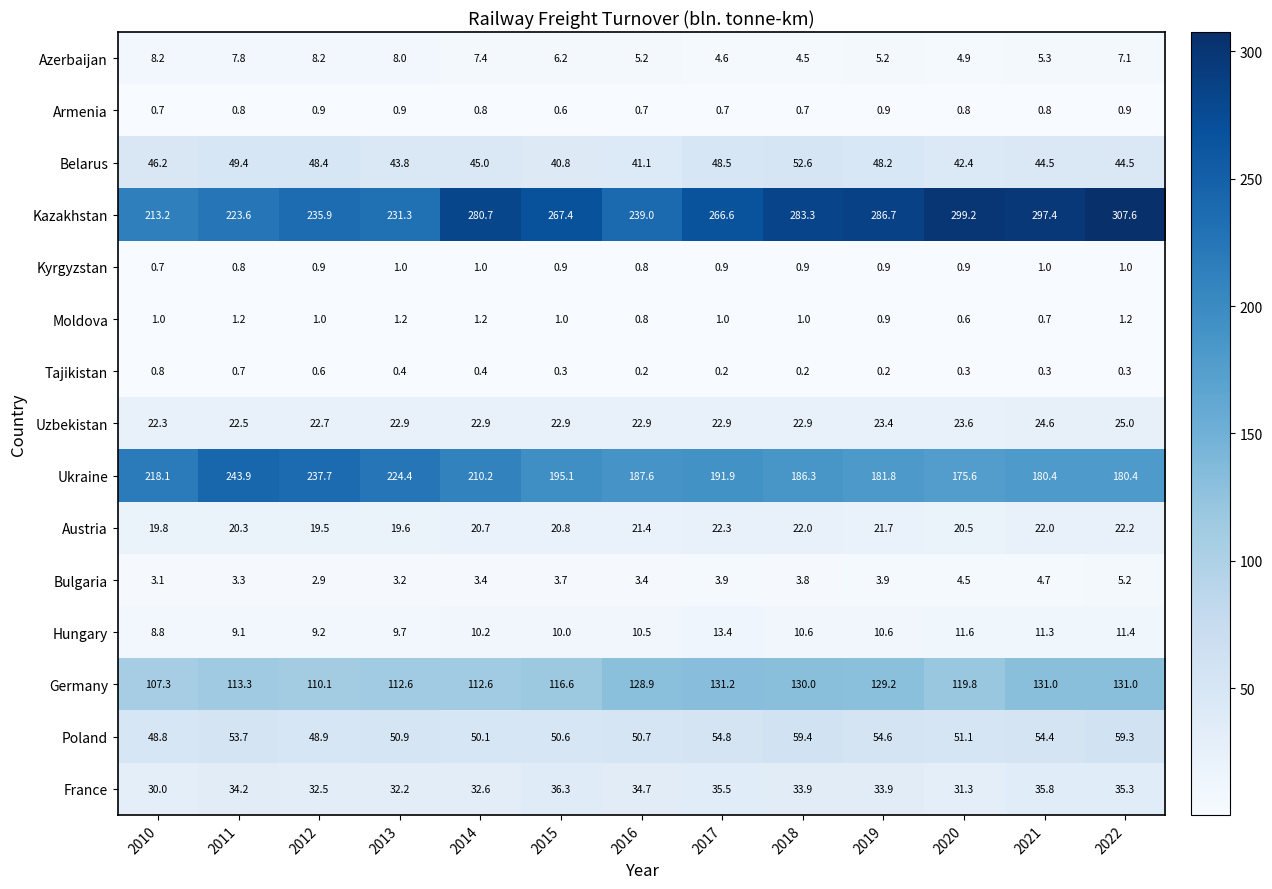

The France series shows 32.5 at 2012. True or false?

True